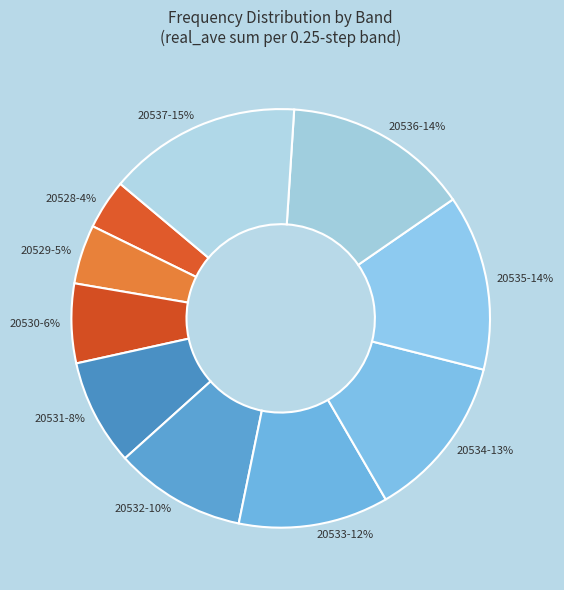

Is it true that 20536-14% is 25% of the pie?

False